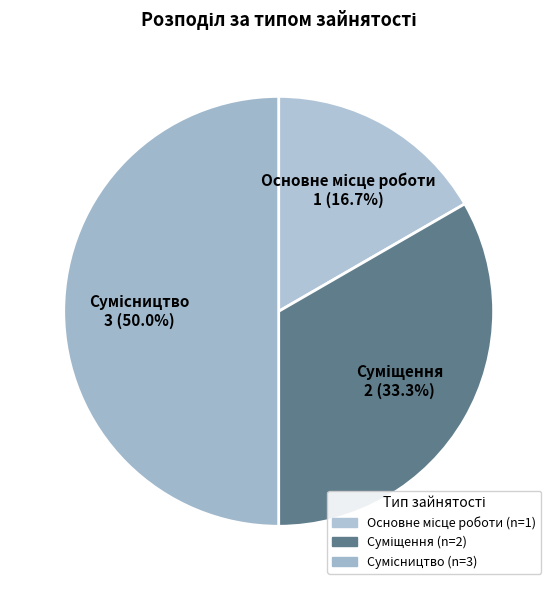

The Суміщення slice represents 33% of the pie. True or false?

True